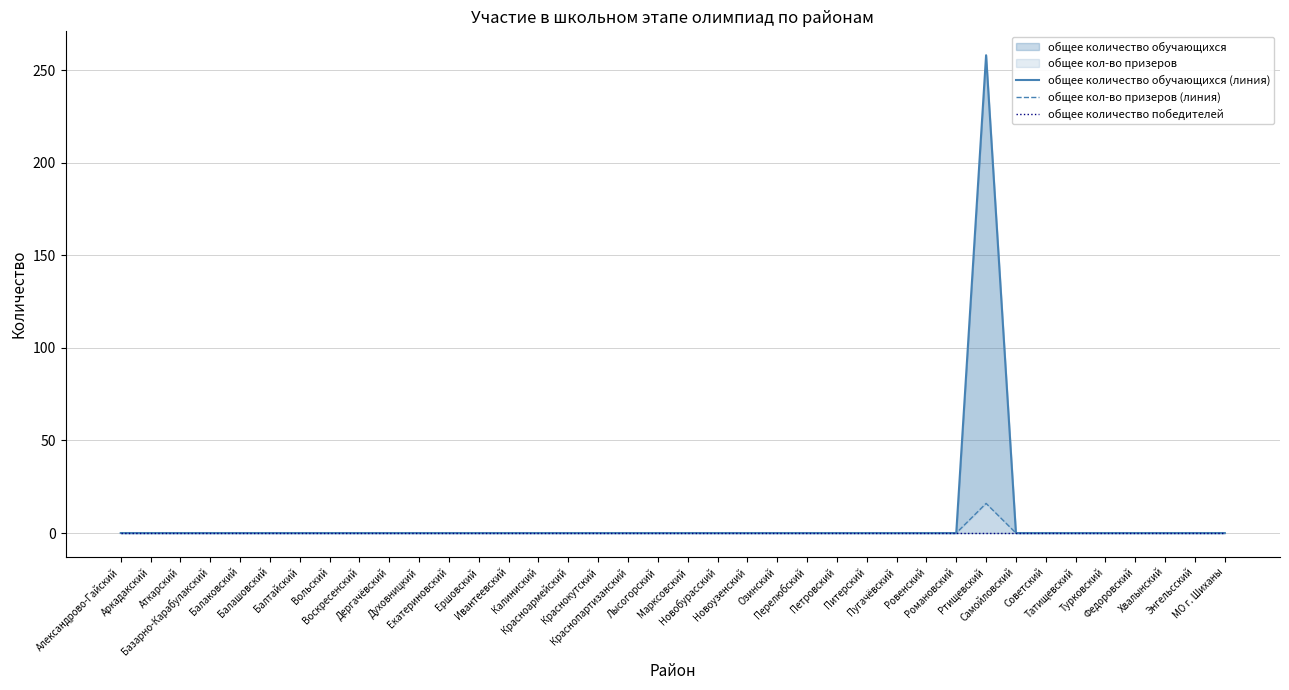

Is it true that общее количество обучающихся (линия) equals -180 at Марксовский?

False